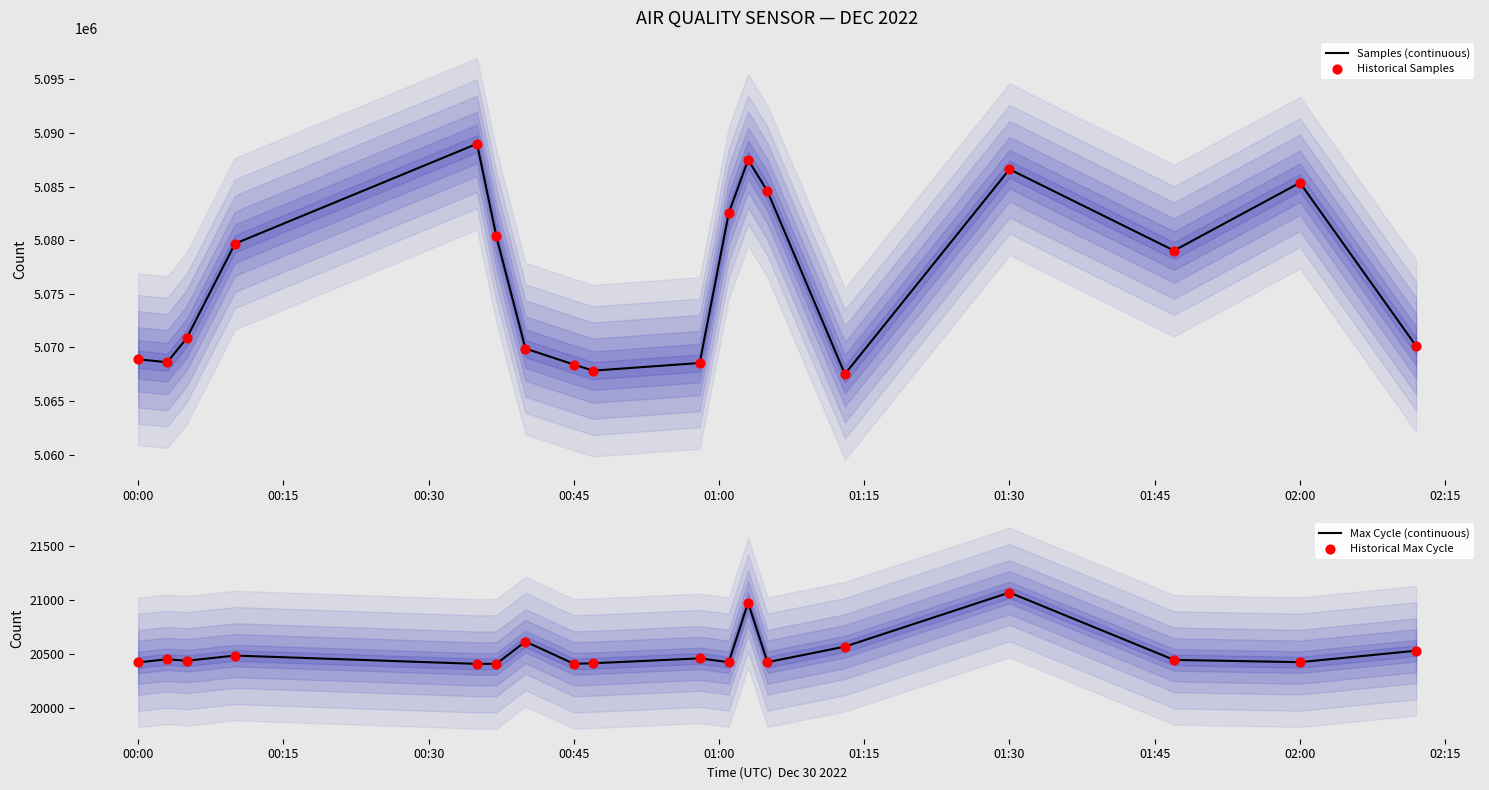

What is the highest value of the Samples (continuous) series?

5088999